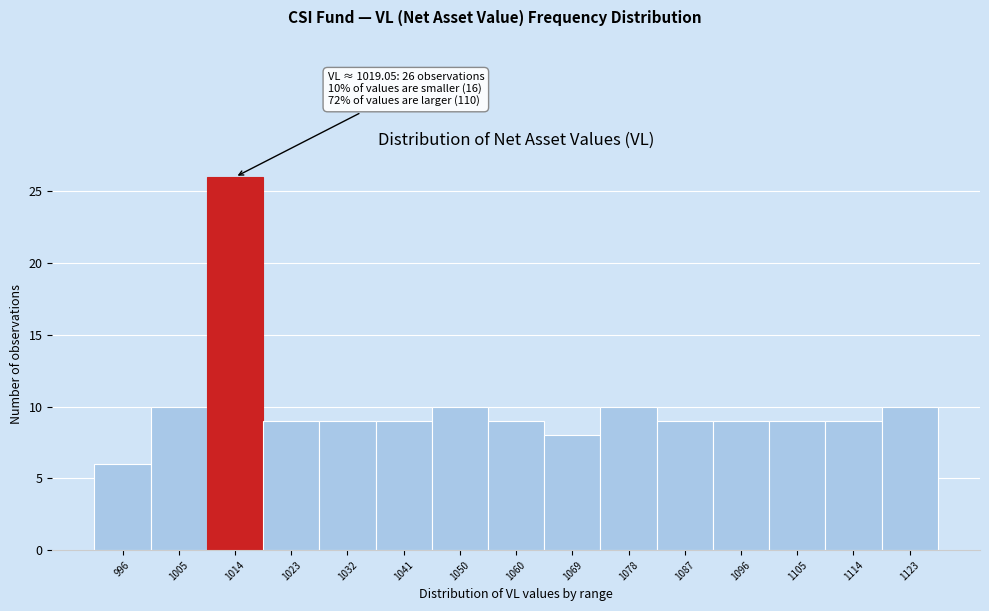

Reading left to right, what are all the values shown in this chart?

996=6	1005=10	1014=26	1023=9	1032=9	1041=9	1050=10	1060=9	1069=8	1078=10	1087=9	1096=9	1105=9	1114=9	1123=10